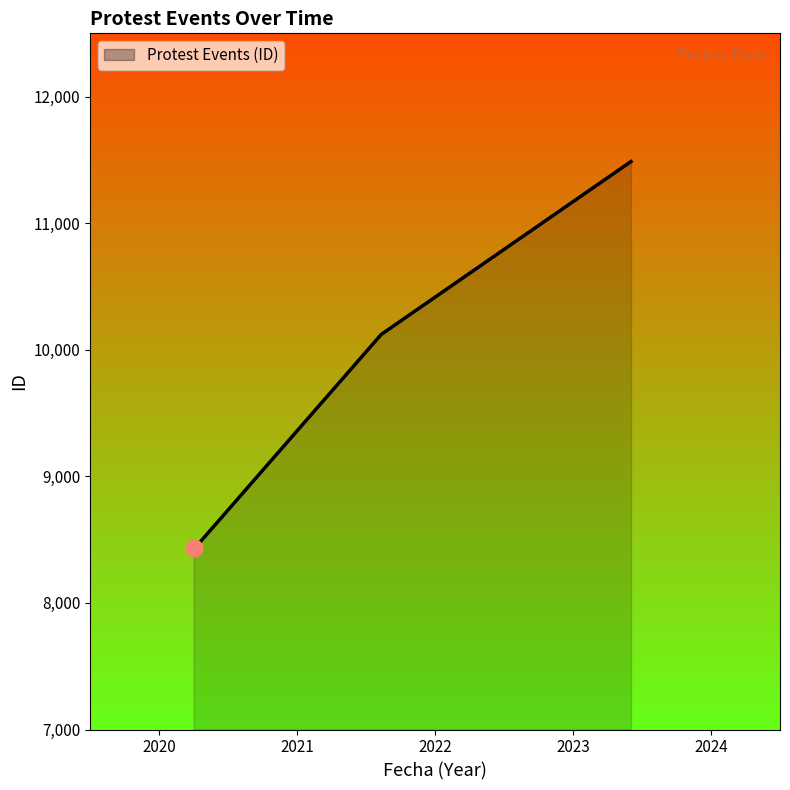

How many lines are shown in the chart?

1